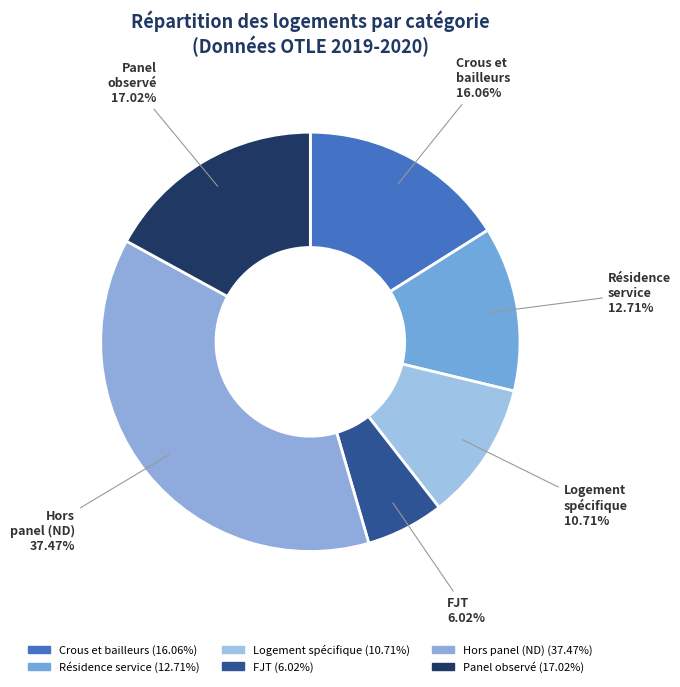

How many segments does this pie chart have?

6